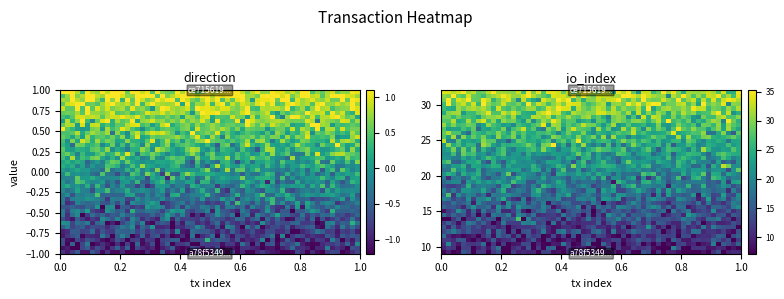

Count the number of data series in this chart.

2